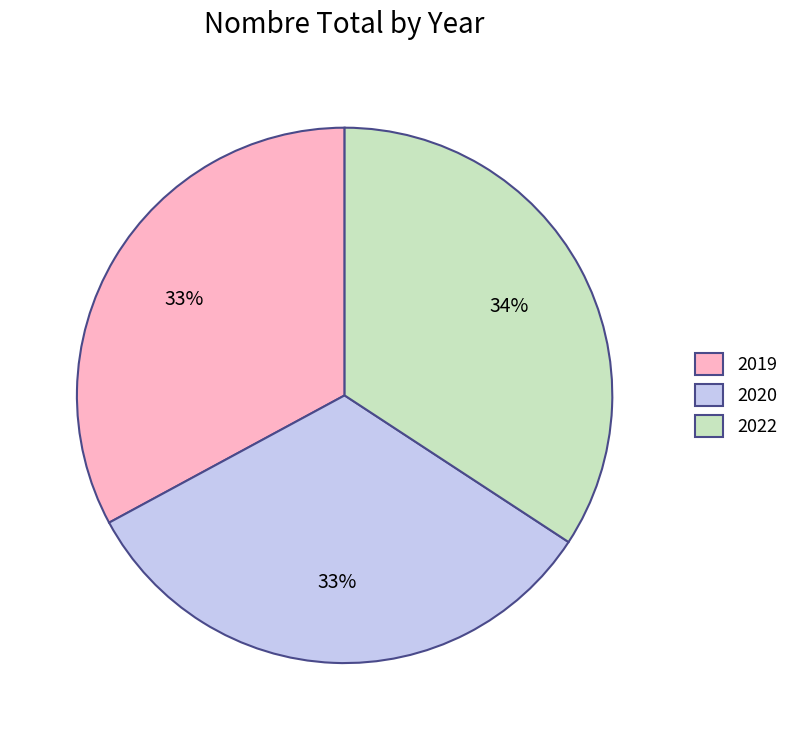

Approximately how many times larger is the value at 2019 compared to 2020?

1.0